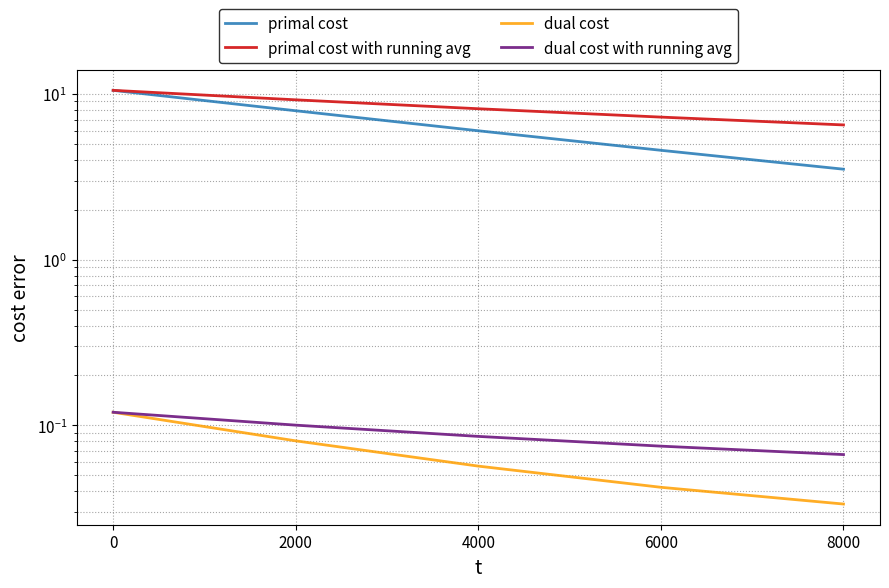

True or false: dual cost with running avg and primal cost with running avg intersect in this chart.

False